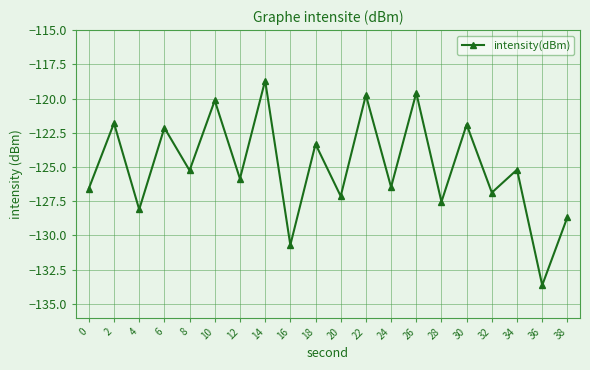

The chart shows a value of -161.1 at 2. True or false?

False